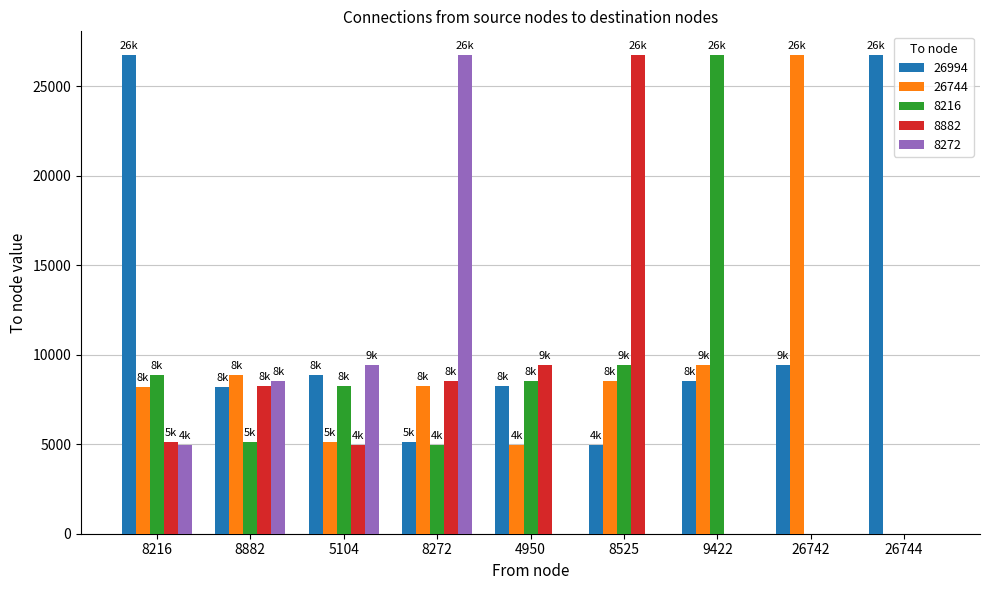

What is the average value of the 8882 series?

7002